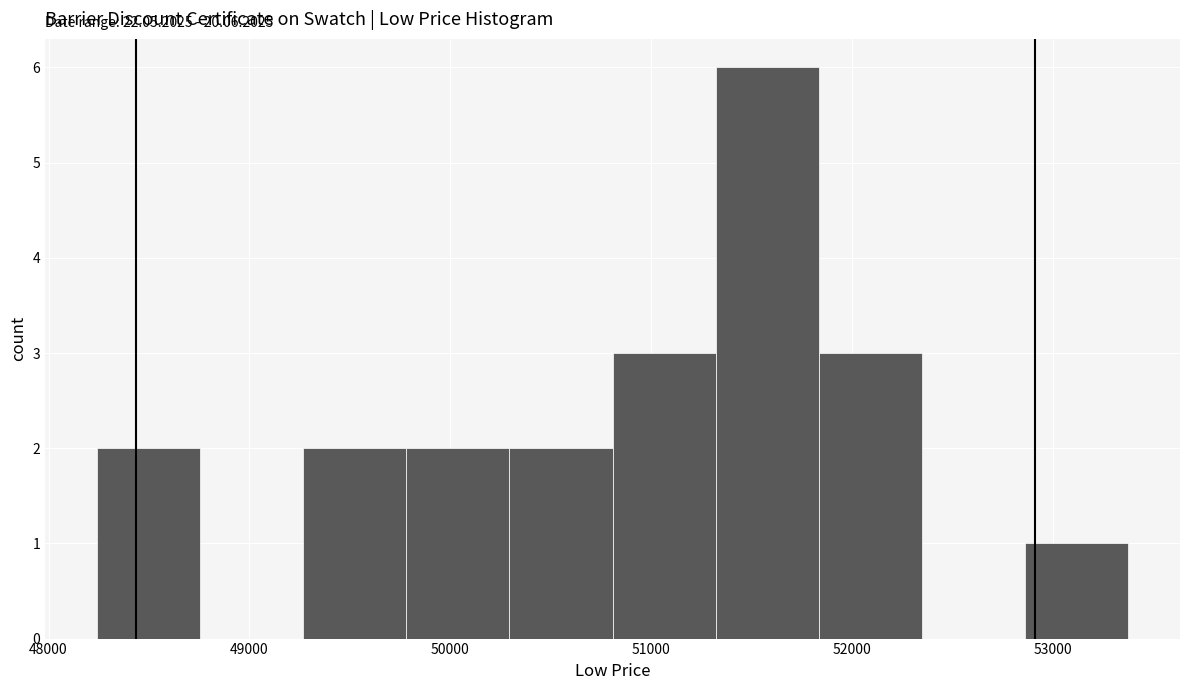

Which range on the x-axis has the tallest bar?

51300 to 51800